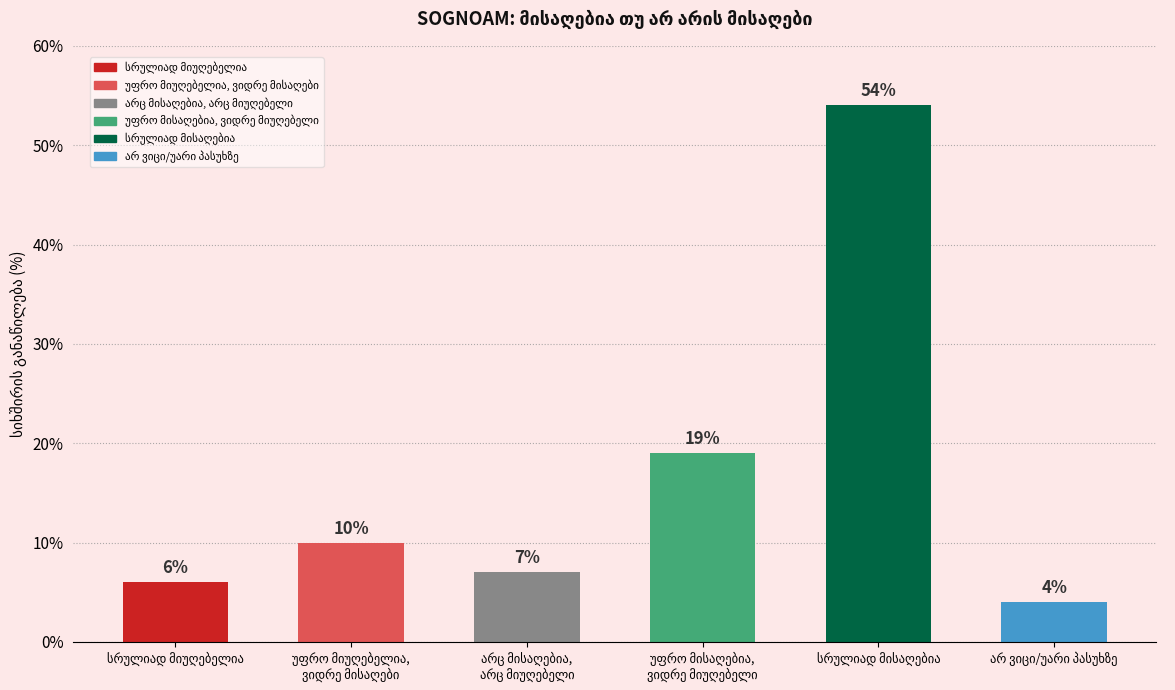

True or false: the data shows 34 at უფრო მისაღებია,
ვიდრე მიუღებელი.

False